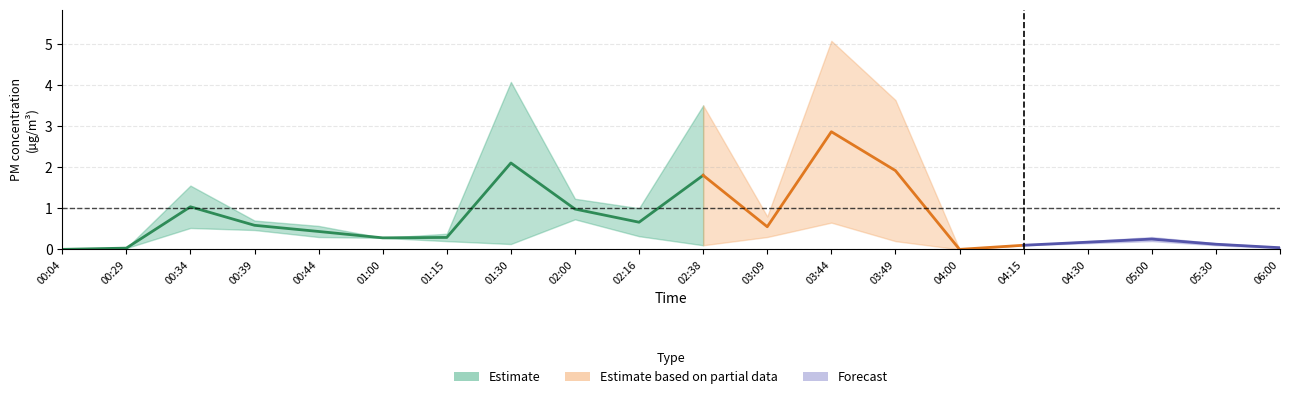

What is the sum of all P1 values?

23.6